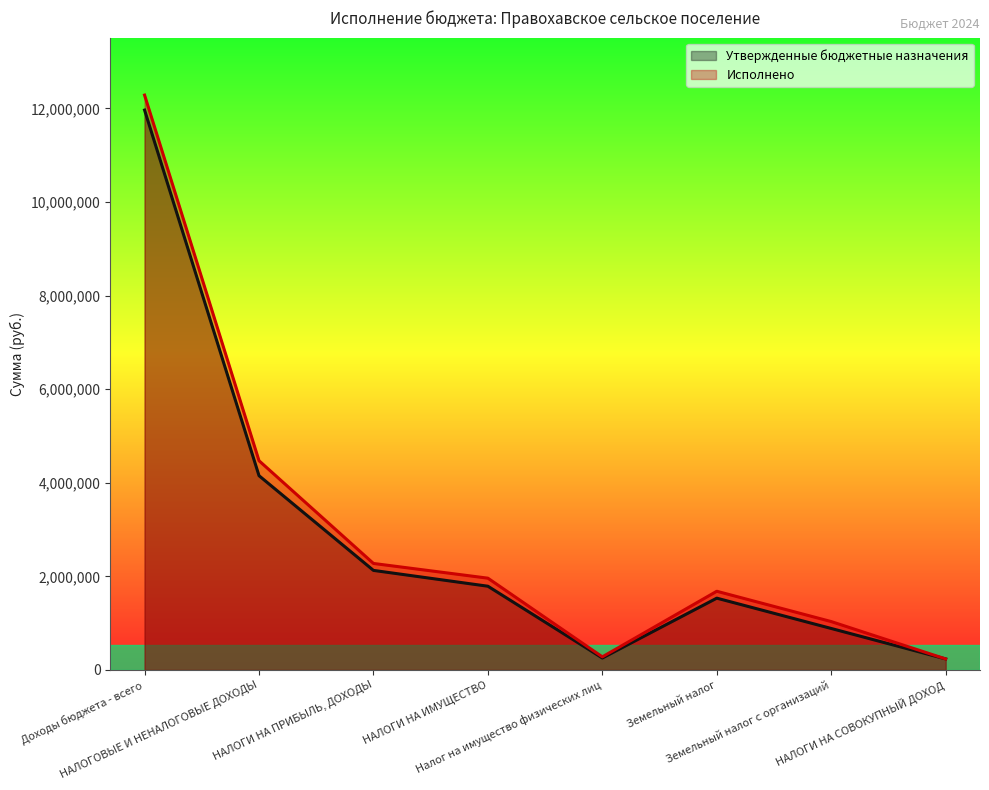

What is the spread (max minus min) of values at НАЛОГИ НА ПРИБЫЛЬ, ДОХОДЫ?

148349.5